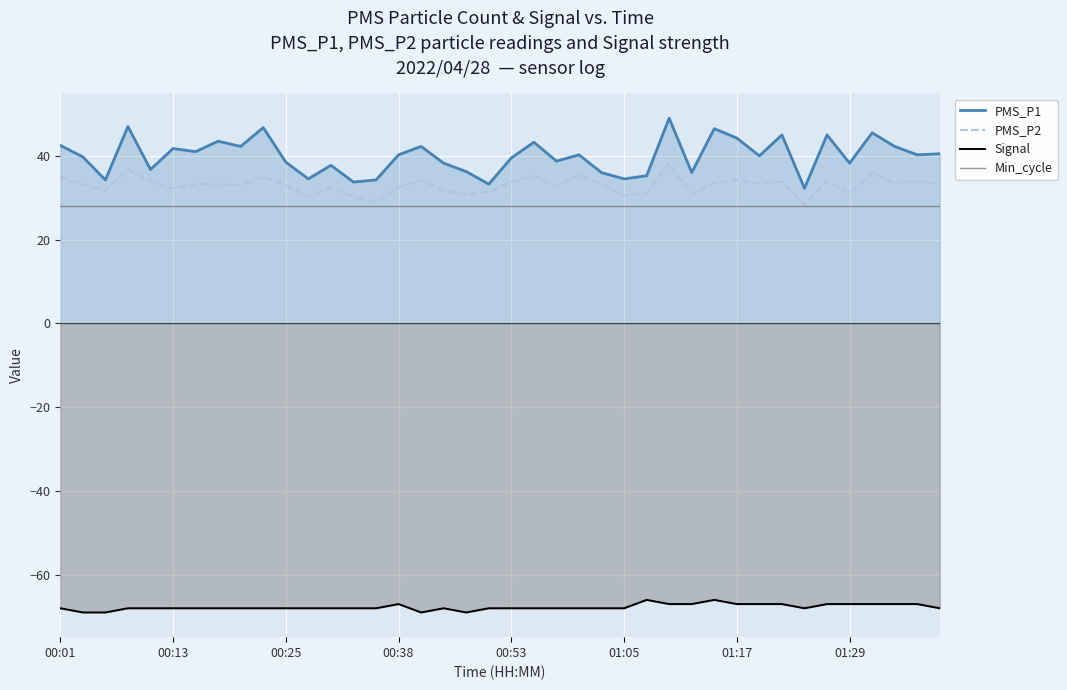

Rank the series by their maximum value, from lowest to highest.

Signal, Min_cycle, PMS_P2, PMS_P1